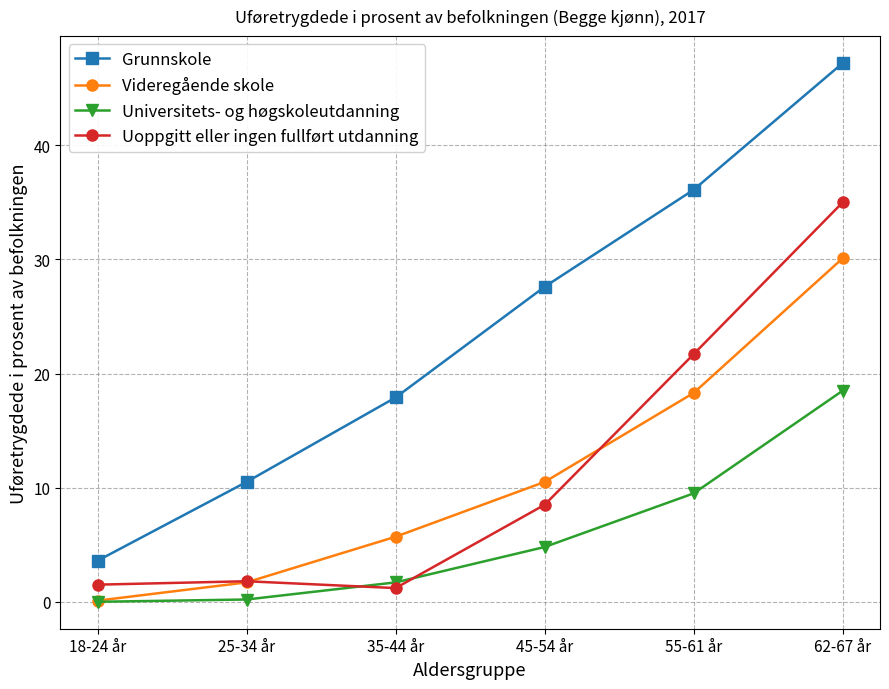

How many lines are shown in the chart?

4